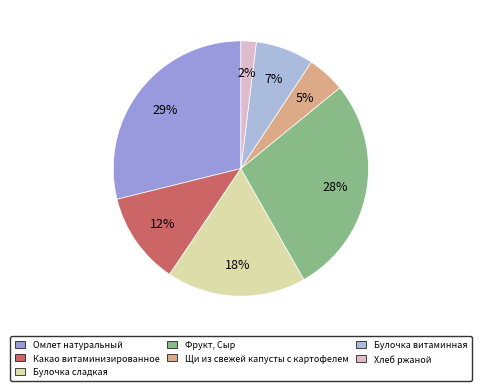

Count the number of slices in the pie.

7